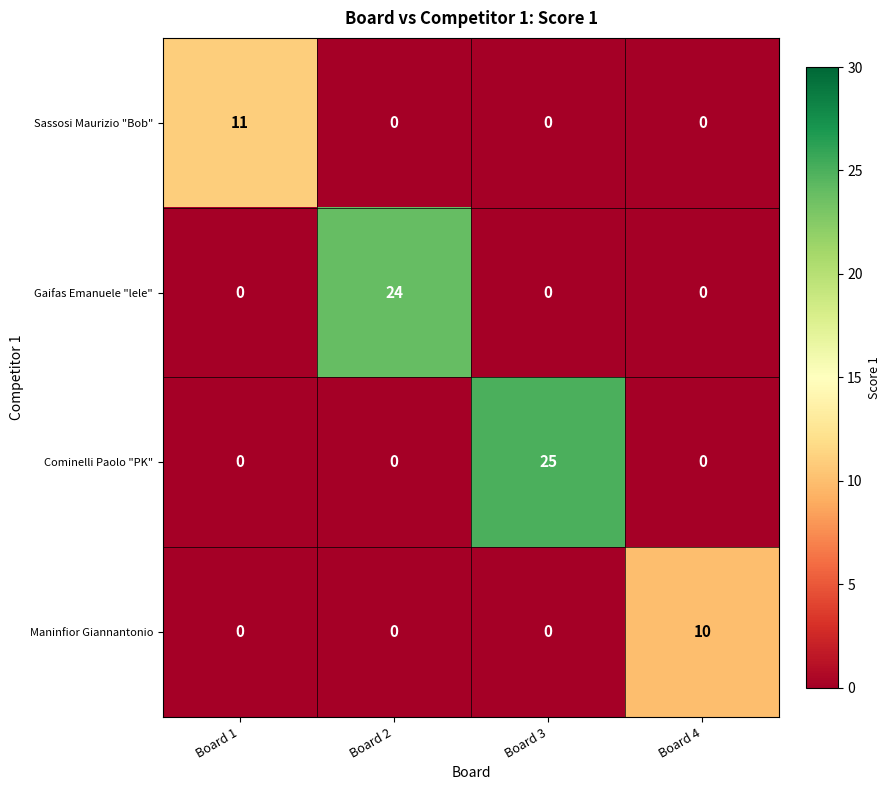

At how many categories does at least one series exceed 1?

4